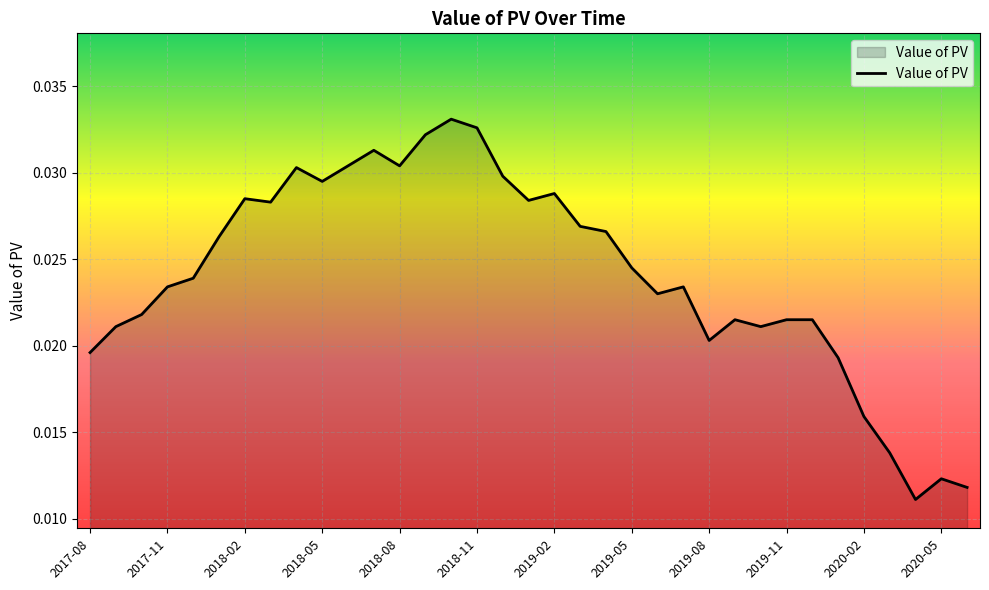

Reading right to left, extract all data points from this chart.

2020-06=0.0	2020-05=0.0	2020-04=0.0	2020-03=0.0	2020-02=0.0	2020-01=0.0	2019-12=0.0	2019-11=0.0	2019-10=0.0	2019-09=0.0	2019-08=0.0	2019-07=0.0	2019-06=0.0	2019-05=0.0	2019-04=0.0	2019-03=0.0	2019-02=0.0	2019-01=0.0	2018-12=0.0	2018-11=0.0	2018-10=0.0	2018-09=0.0	2018-08=0.0	2018-07=0.0	2018-06=0.0	2018-05=0.0	2018-04=0.0	2018-03=0.0	2018-02=0.0	2018-01=0.0	2017-12=0.0	2017-11=0.0	2017-10=0.0	2017-09=0.0	2017-08=0.0